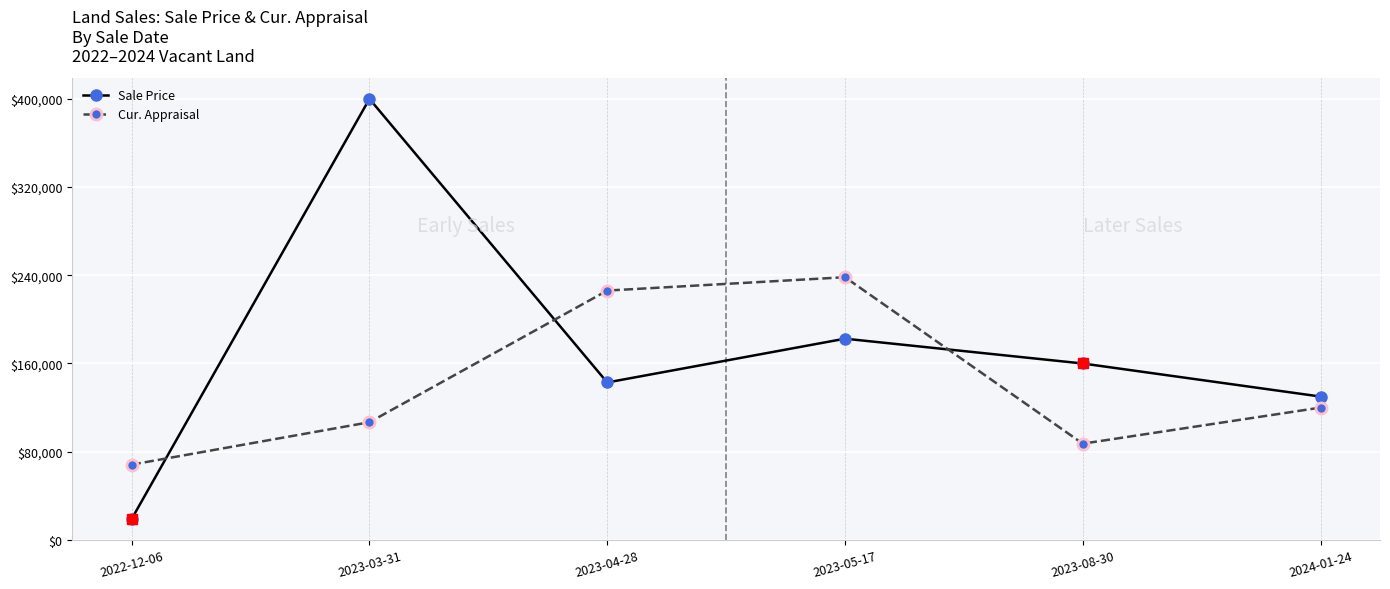

In Sale Price, how many points are lower than both neighbors (excluding endpoints)?

1